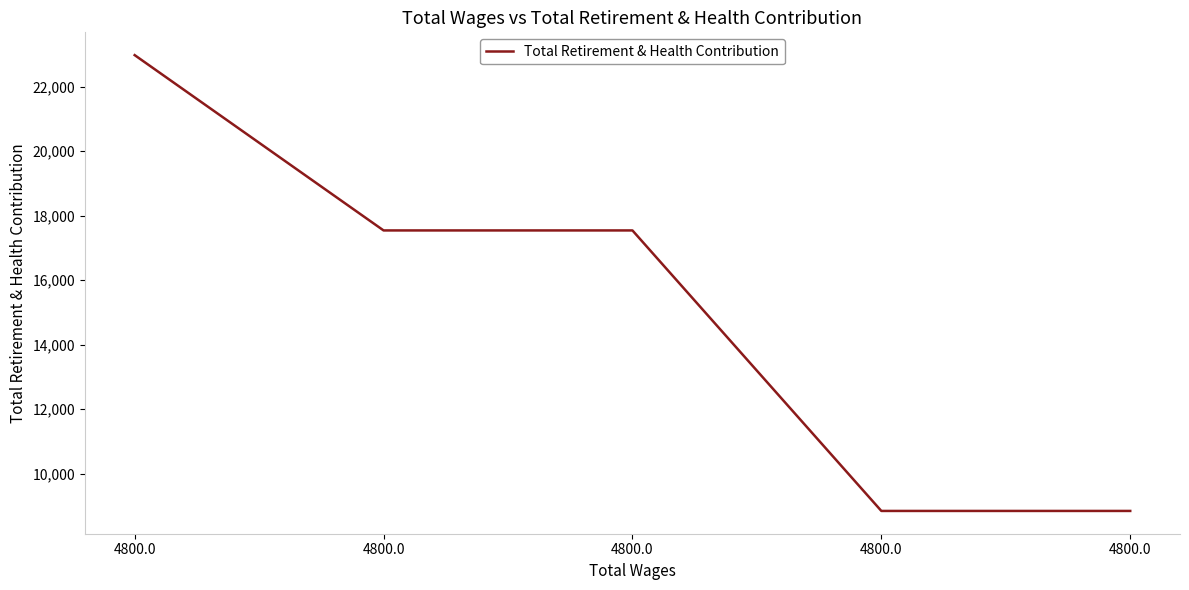

Reading left to right, what are all the values shown in this chart?

4800.0=22980	4800.0=17542	4800.0=17542	4800.0=8841	4800.0=8841